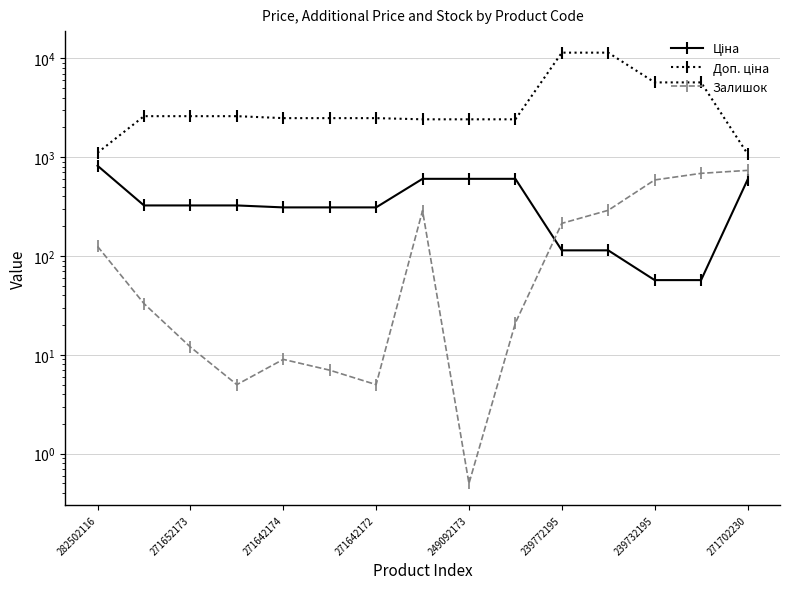

Between 9 and 271702230, which is larger?

9